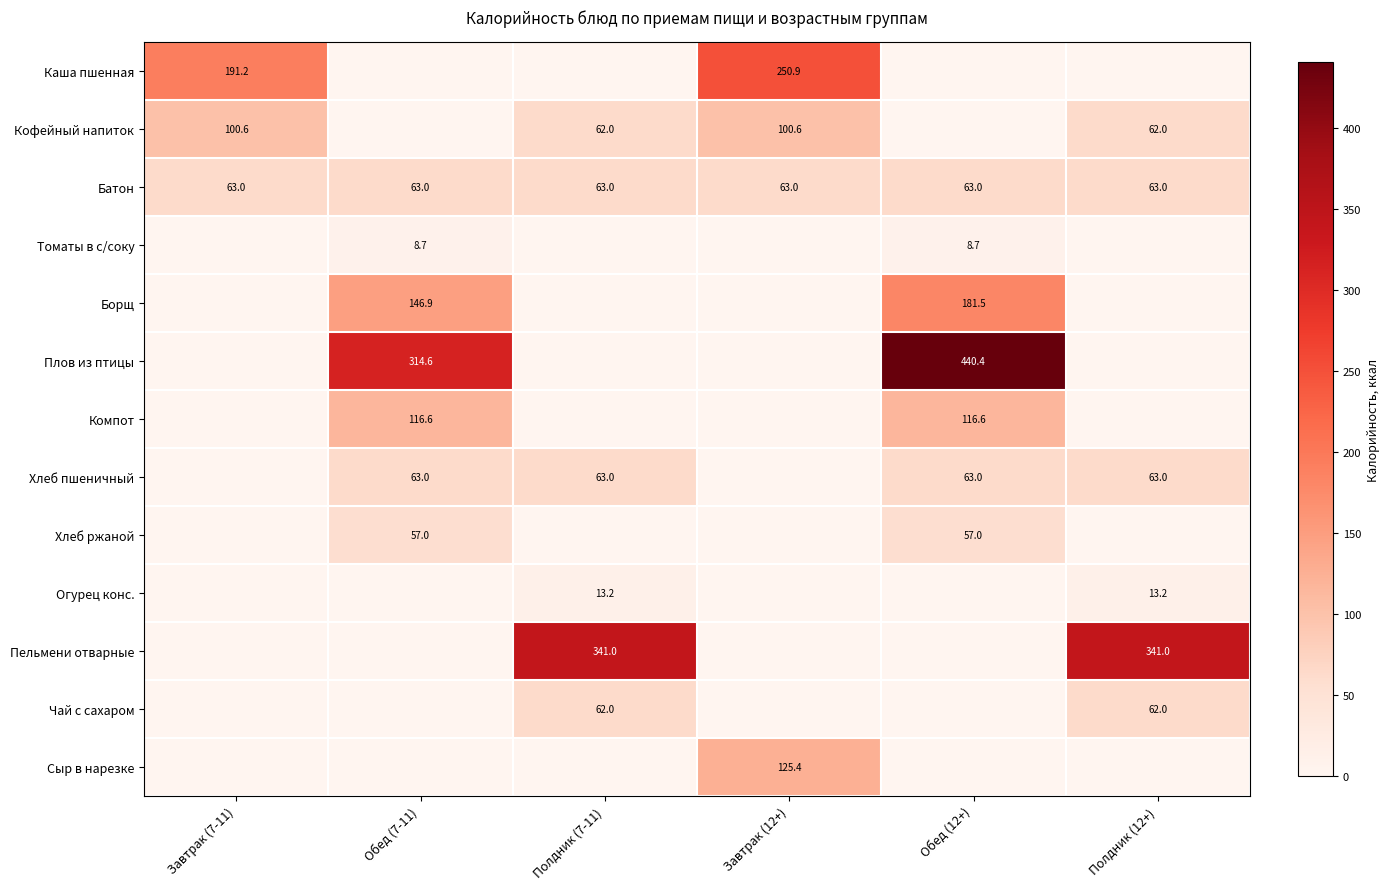

Is it true that Хлеб ржаной equals 57.0 at Обед (12+)?

True